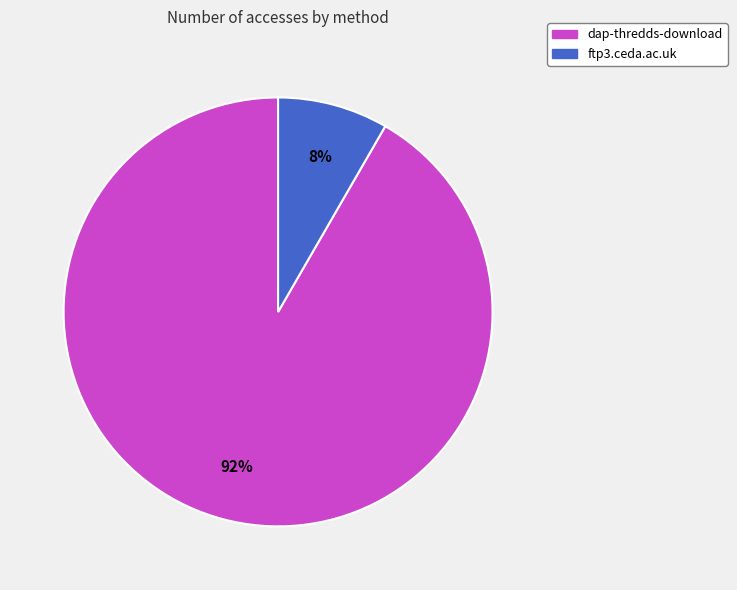

Count the number of slices in the pie.

2